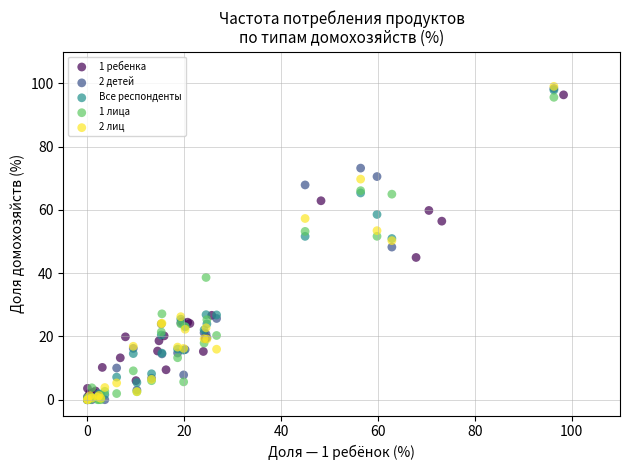

What are all the series names shown in the legend?

1 ребенка, 2 детей, Все респонденты, 1 лица, 2 лиц